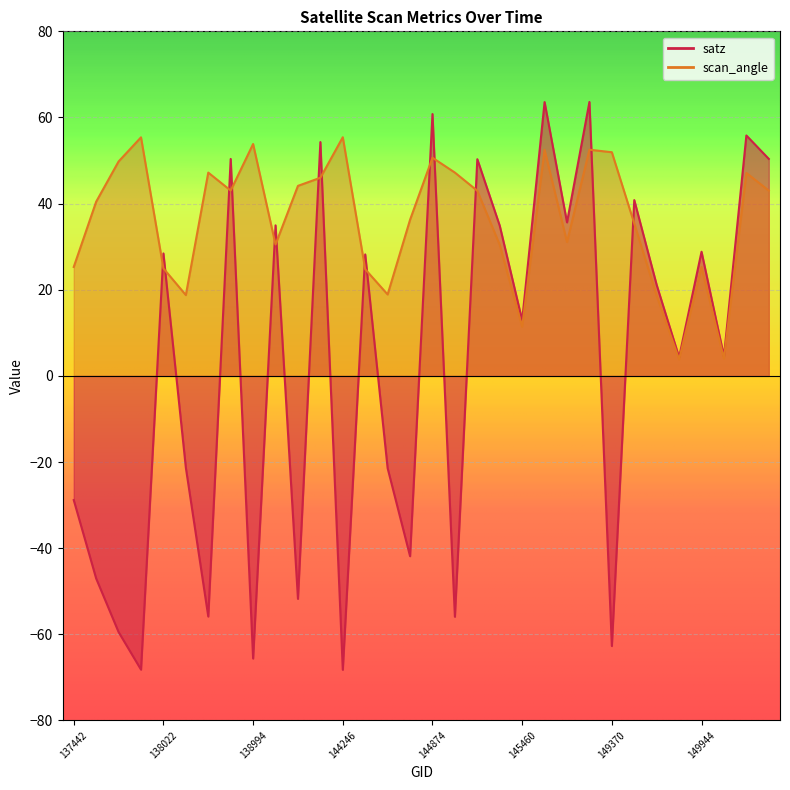

Between 139783 and 138809, which is larger?

138809